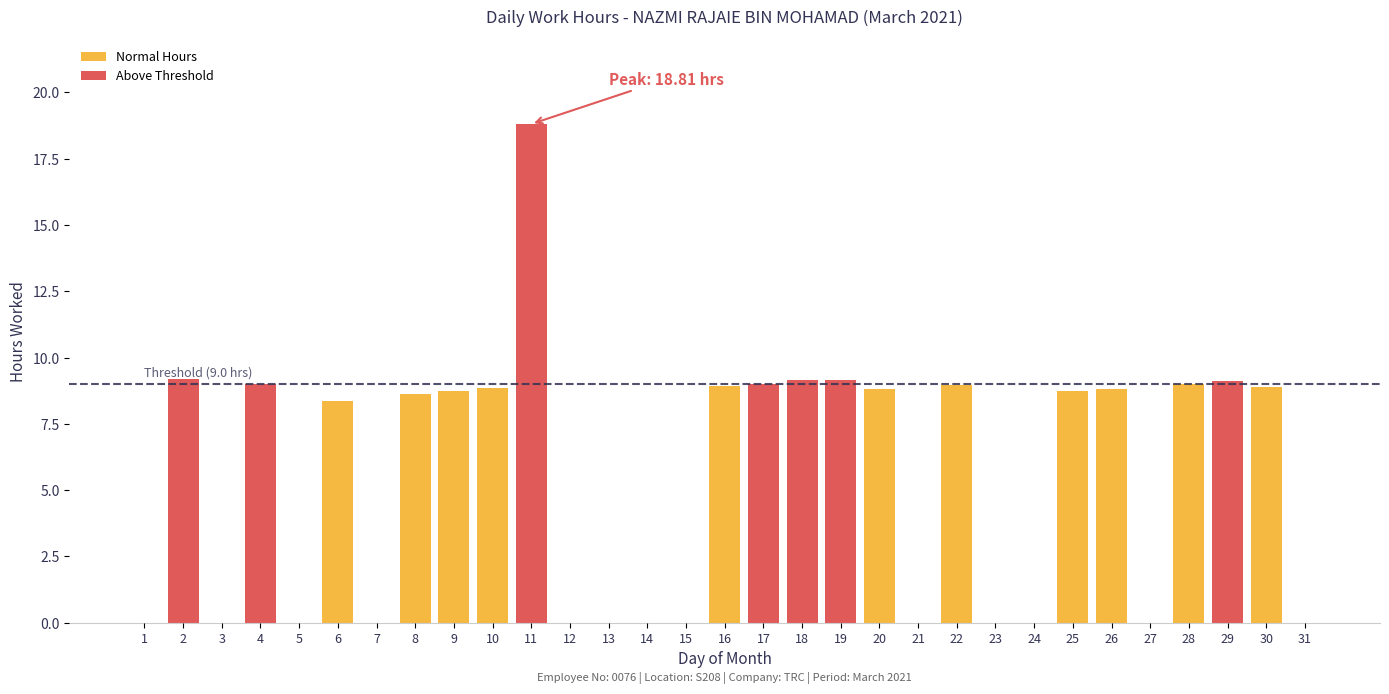

Which label corresponds to the largest value in the chart?

11